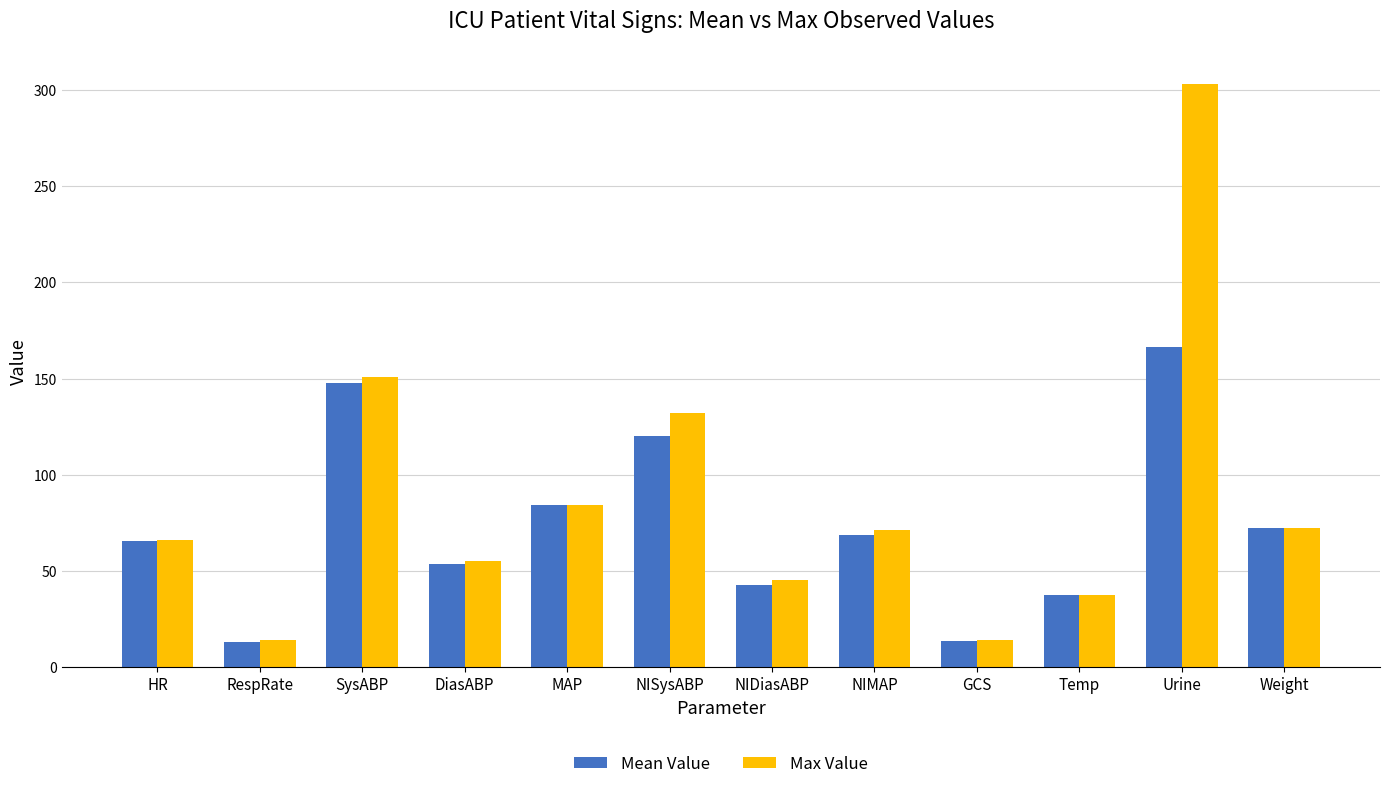

What is the total value across all series at Temp?

75.0